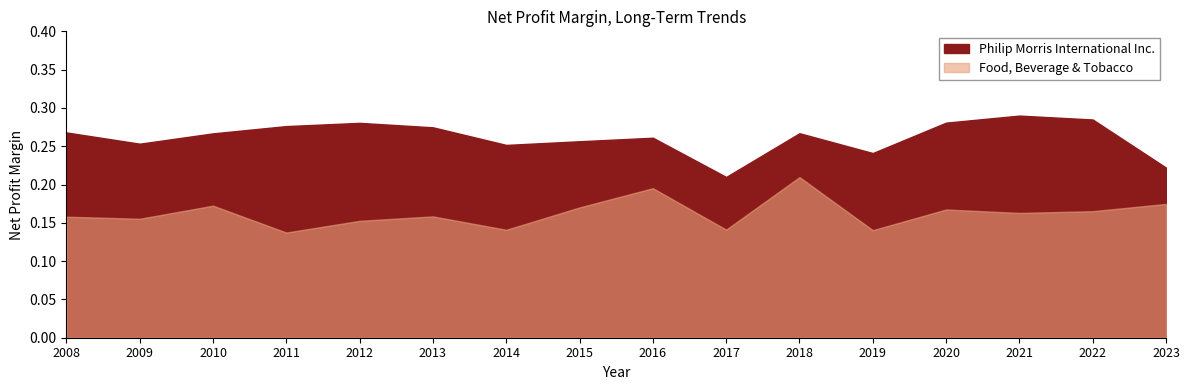

Between 2009 and 2010, which series saw the biggest shift?

Food, Beverage & Tobacco